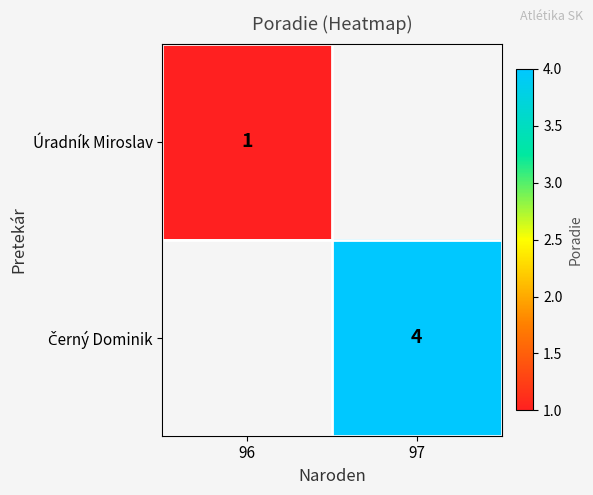

Is it true that Úradník Miroslav equals 1 at 96?

True